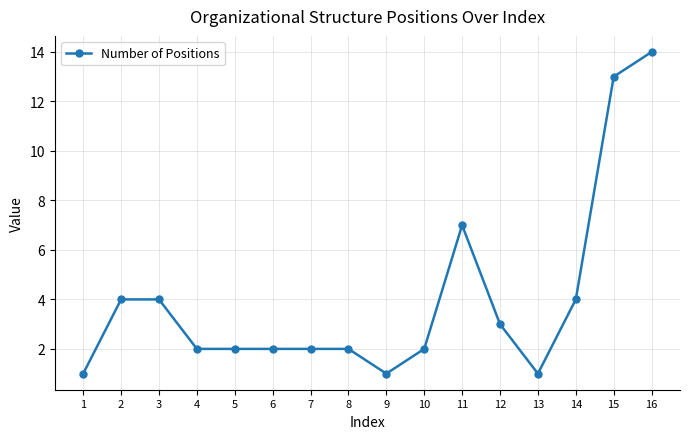

What is the sum of all values?

64